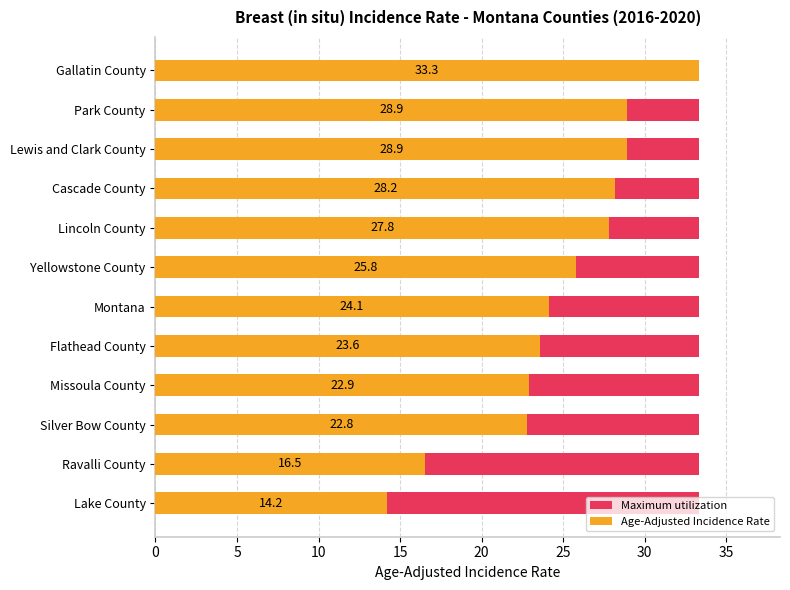

The Age-Adjusted Incidence Rate series shows 11.0 at Gallatin County. True or false?

False